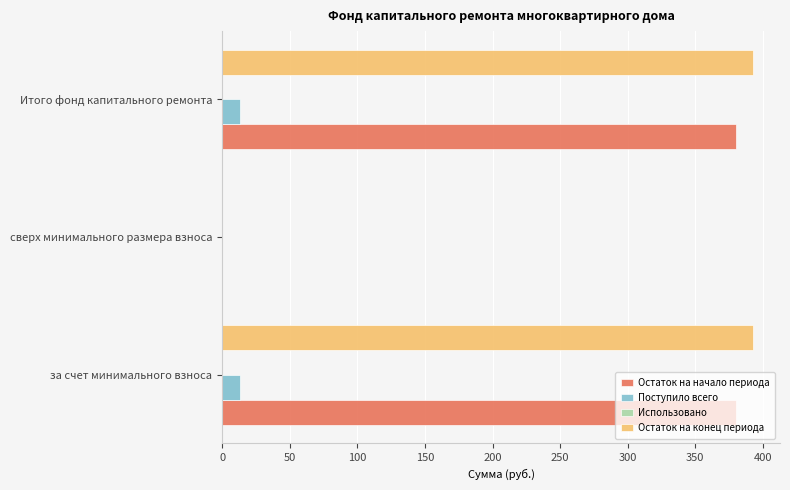

What is the total value across all series at за счет минимального взноса?

786.1